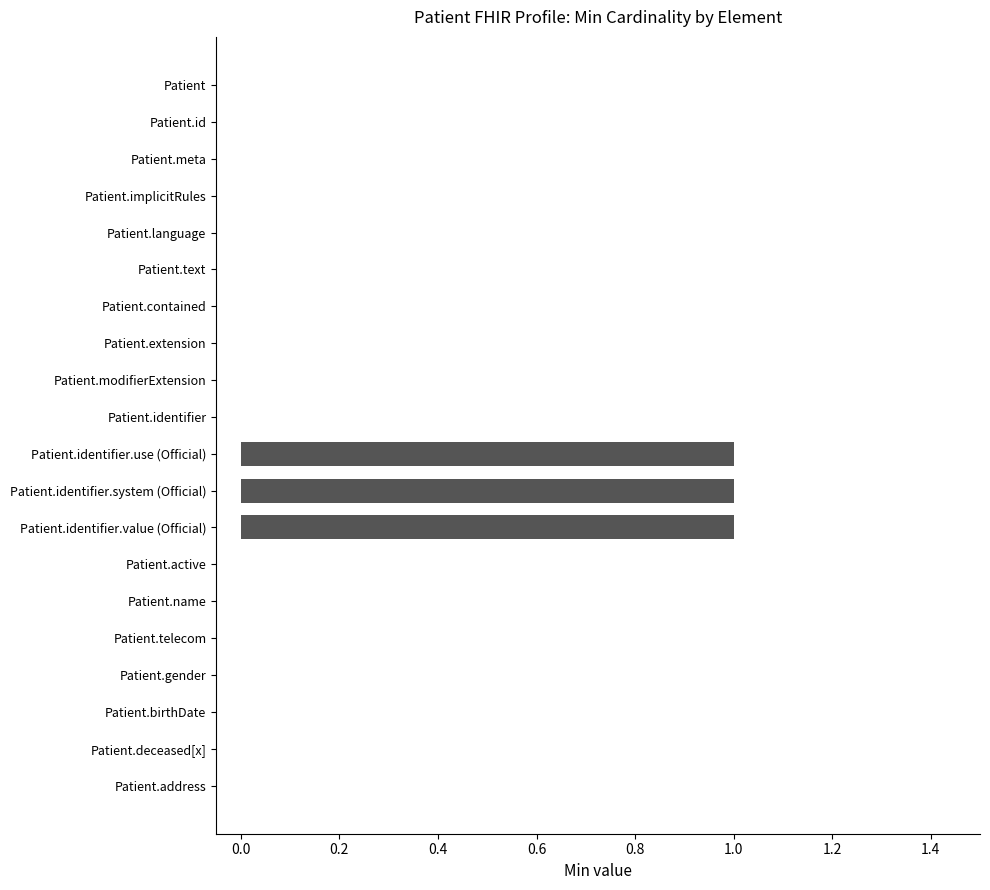

The chart shows a value of 0 at Patient.address. True or false?

True